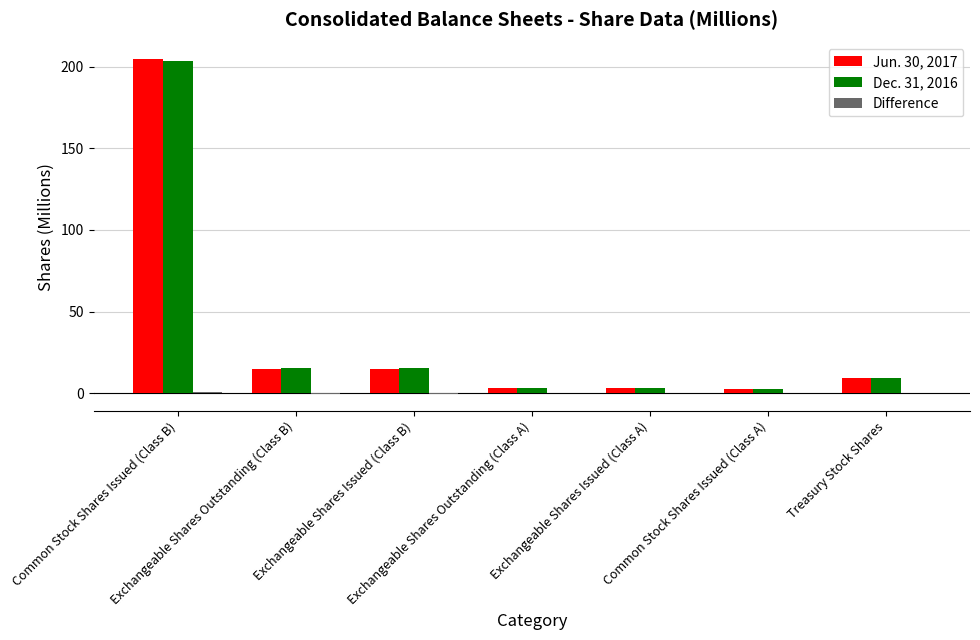

What is the highest value of the Jun. 30, 2017 series?

204.6